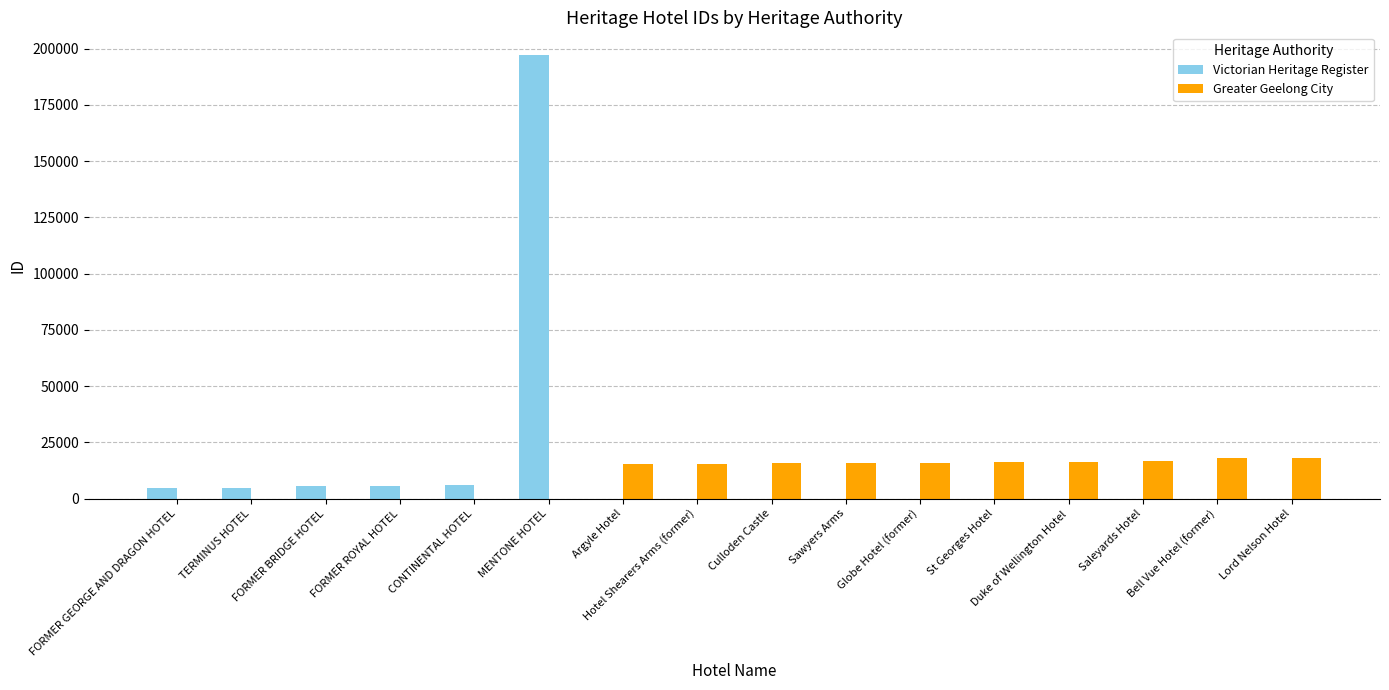

Is the value of Victorian Heritage Register at Culloden Castle greater than the value of Greater Geelong City at Sawyers Arms?

No